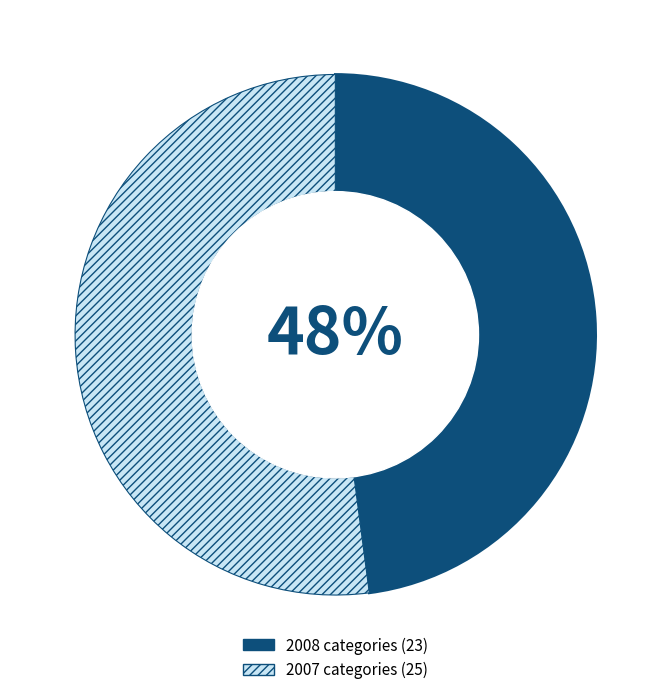

Is there any slice that represents more than half of the pie?

Yes